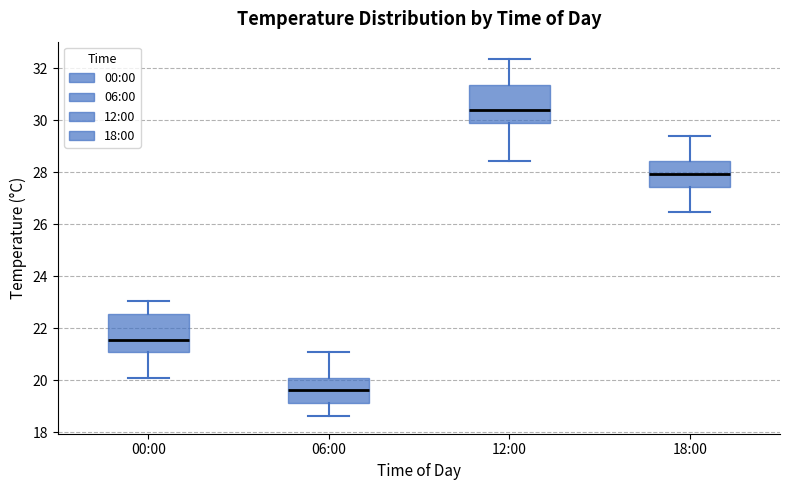

Which box's median line is the lowest?

06:00